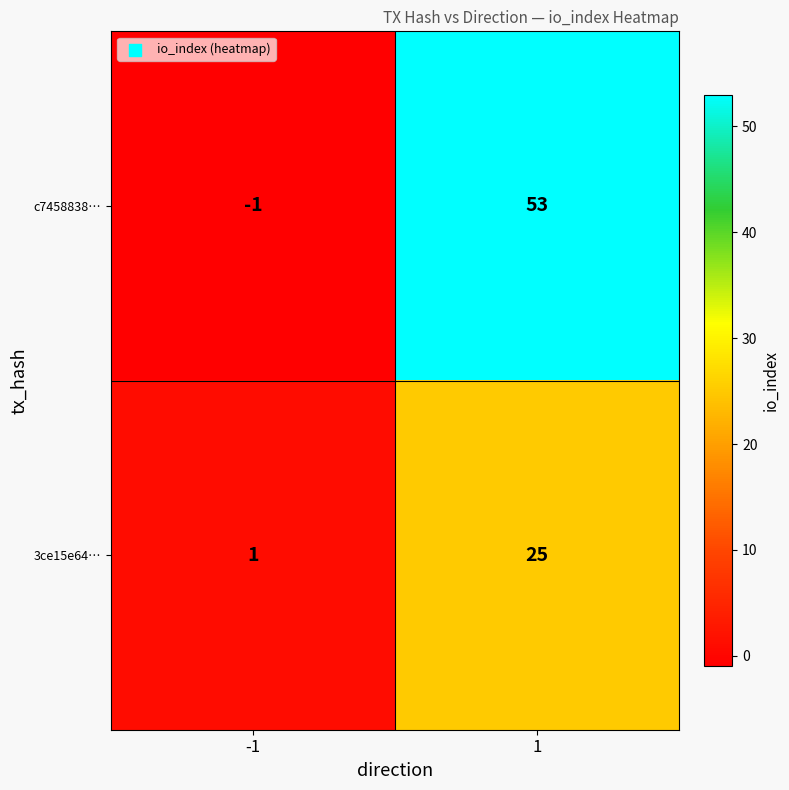

Rank the series by their average value, from lowest to highest.

3ce15e64…, c7458838…